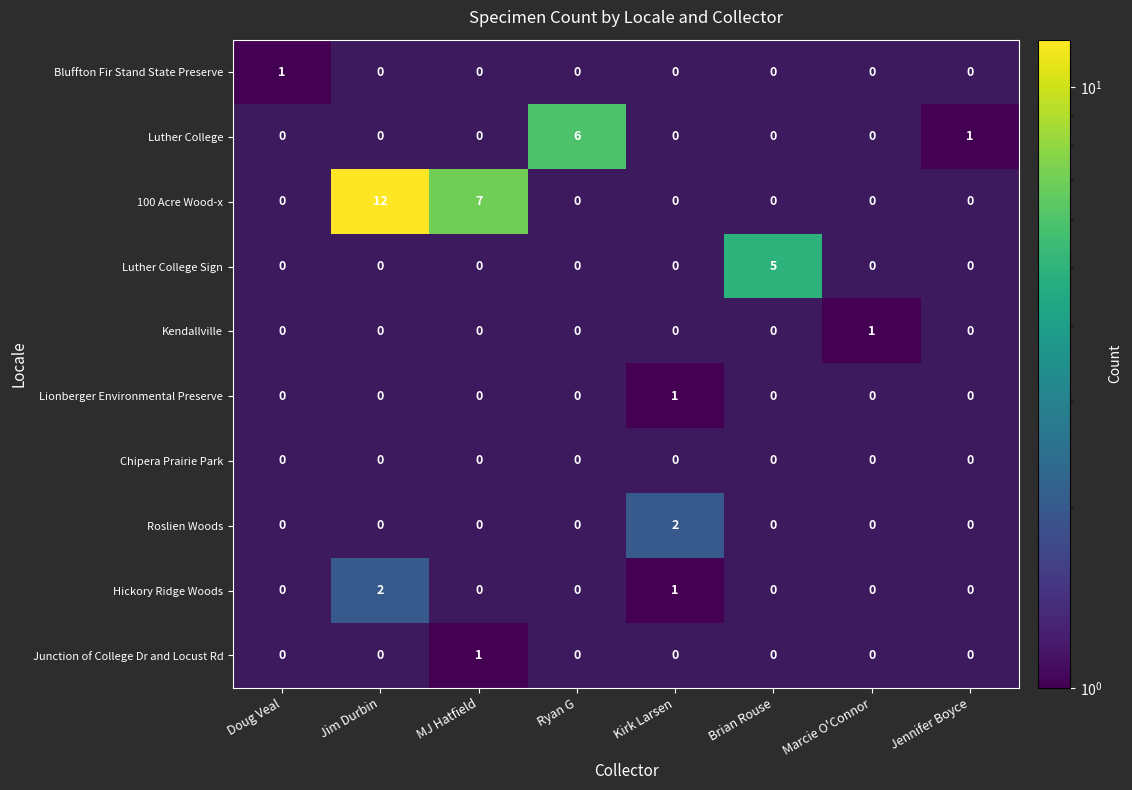

The value of Lionberger Environmental Preserve at Kirk Larsen is 1. True or false?

True